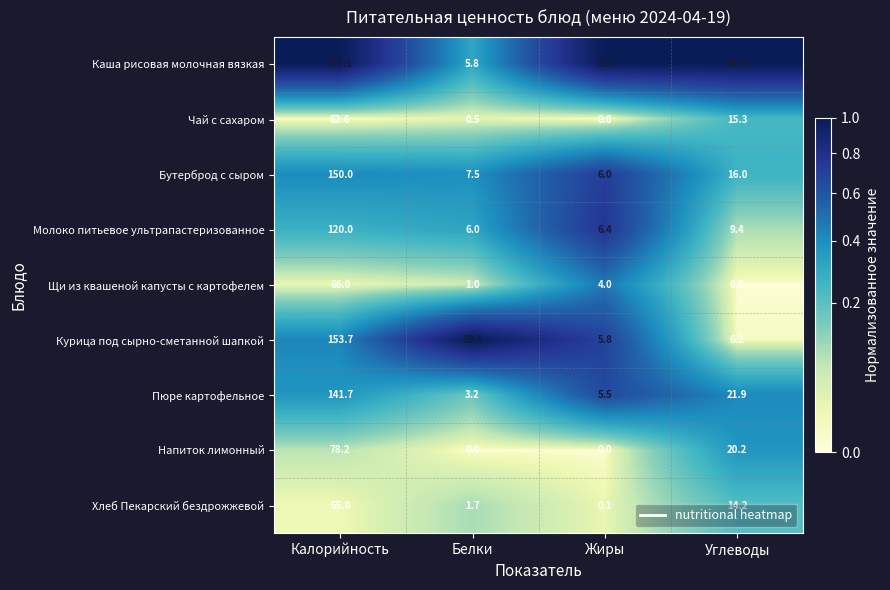

What is the sum of the Щи из квашеной капусты с картофелем values at Жиры and Белки?

5.0